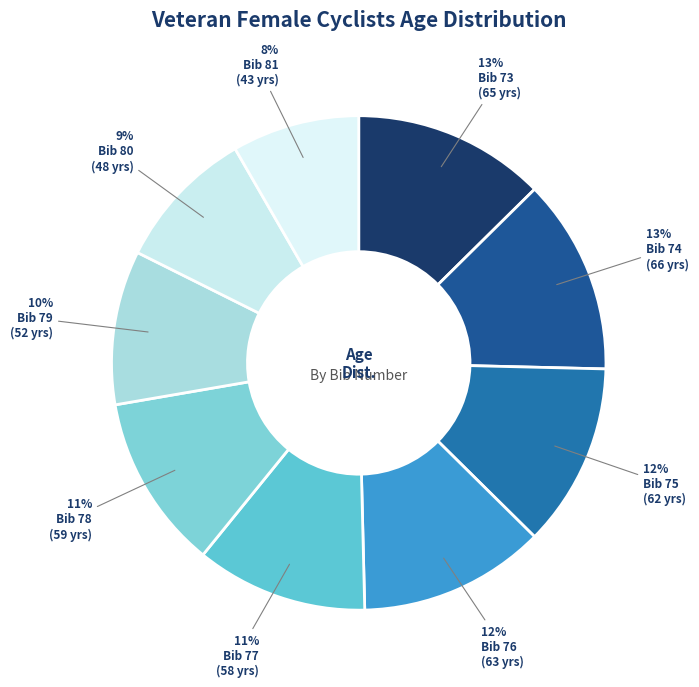

To the nearest percent, what is the average slice percentage?

11%